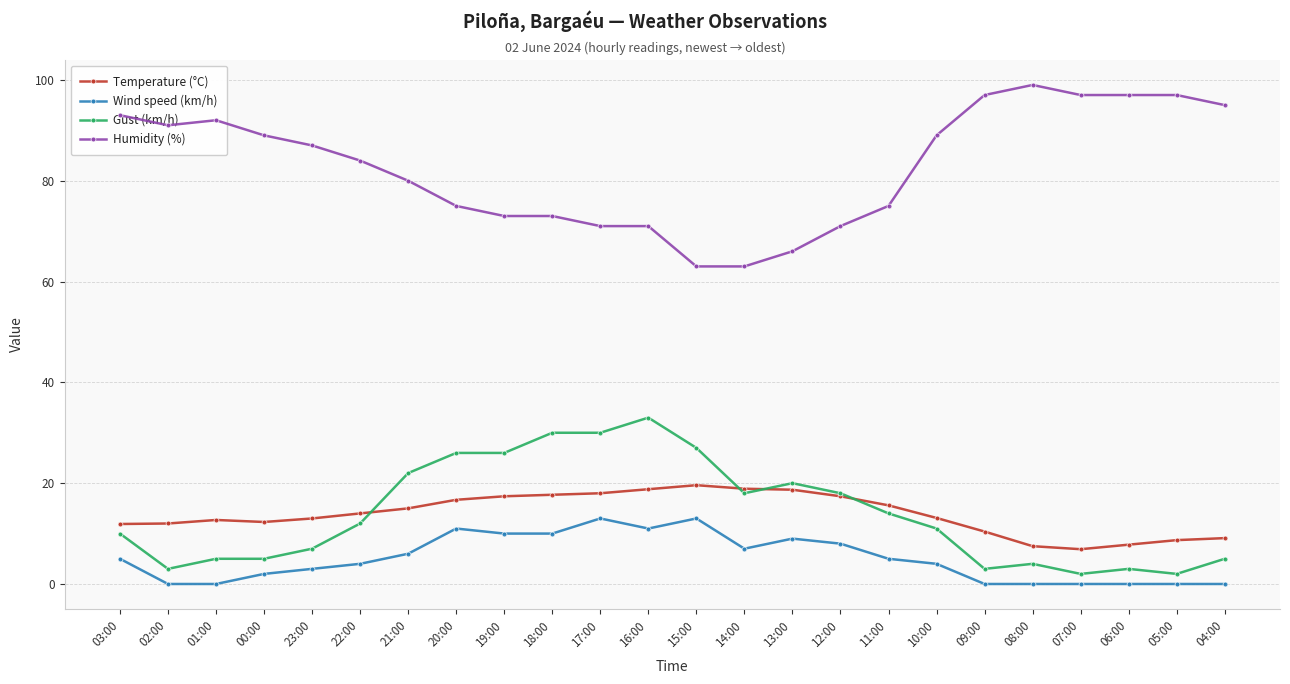

At which label does Gust (km/h) reach its peak?

16:00